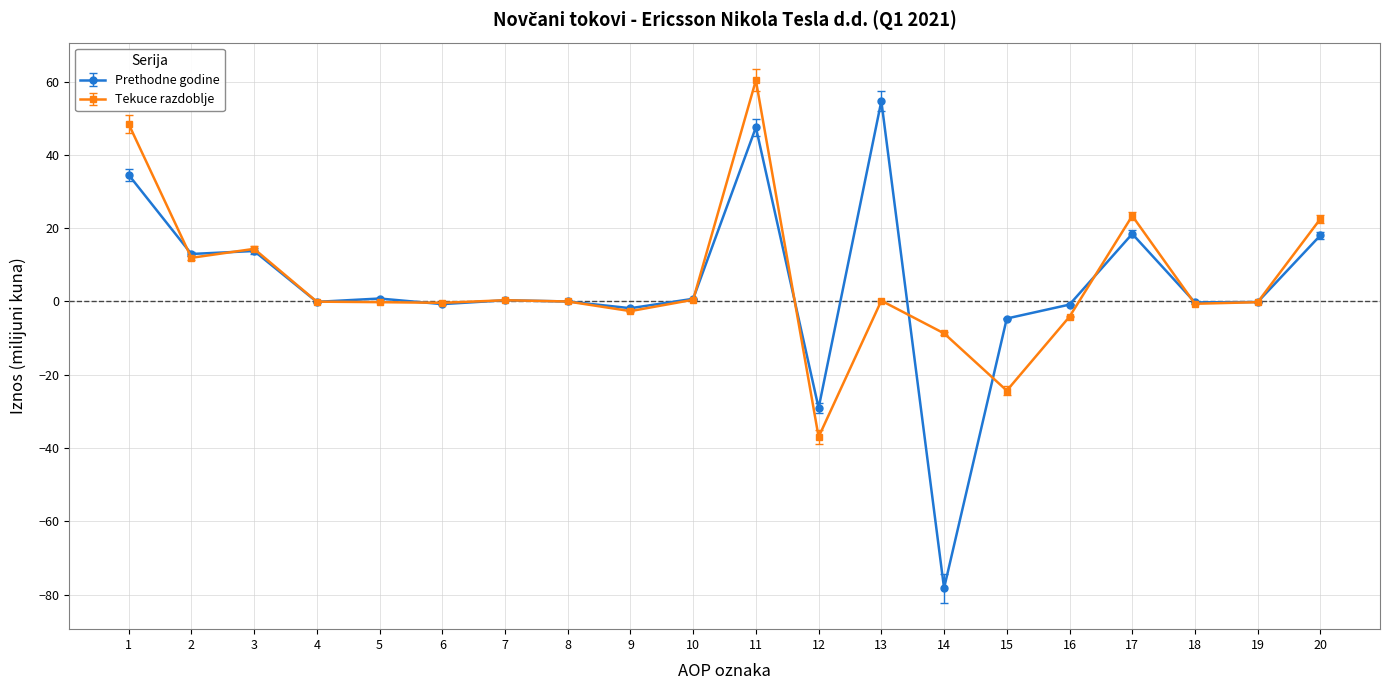

Where is Prethodne godine nearest to the value -11?

15